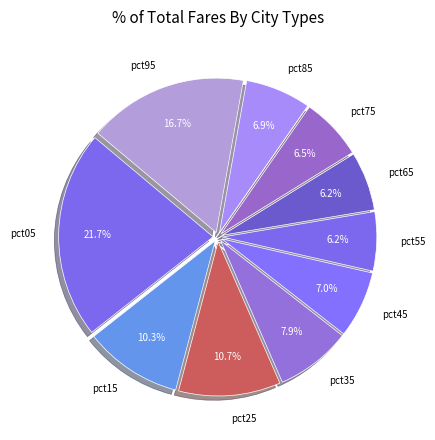

Which slice is the largest?

pct05